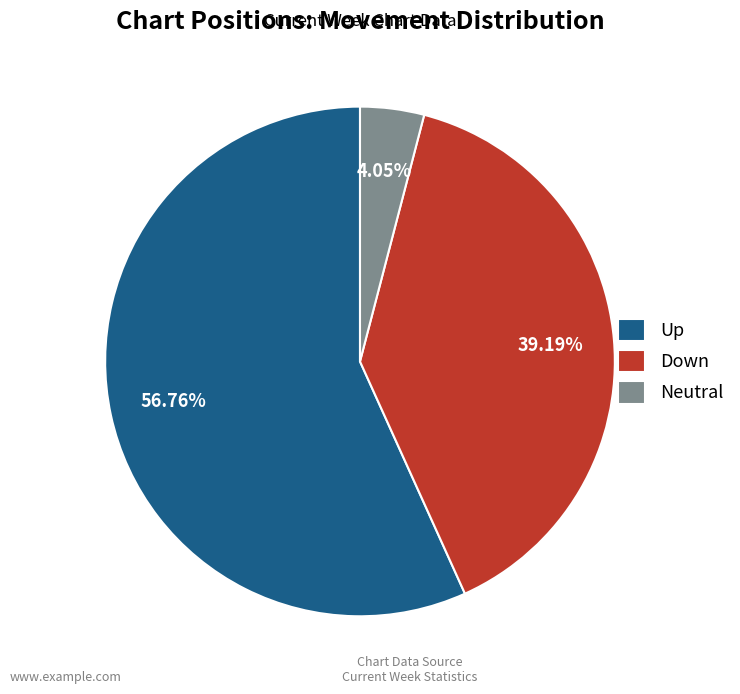

Count the number of slices in the pie.

3